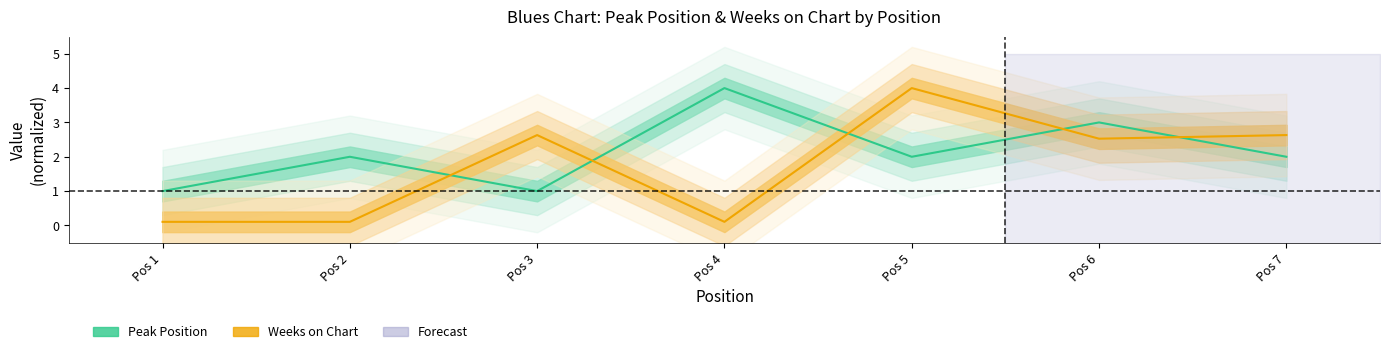

Which series has the largest range (max minus min)?

Weeks on Chart